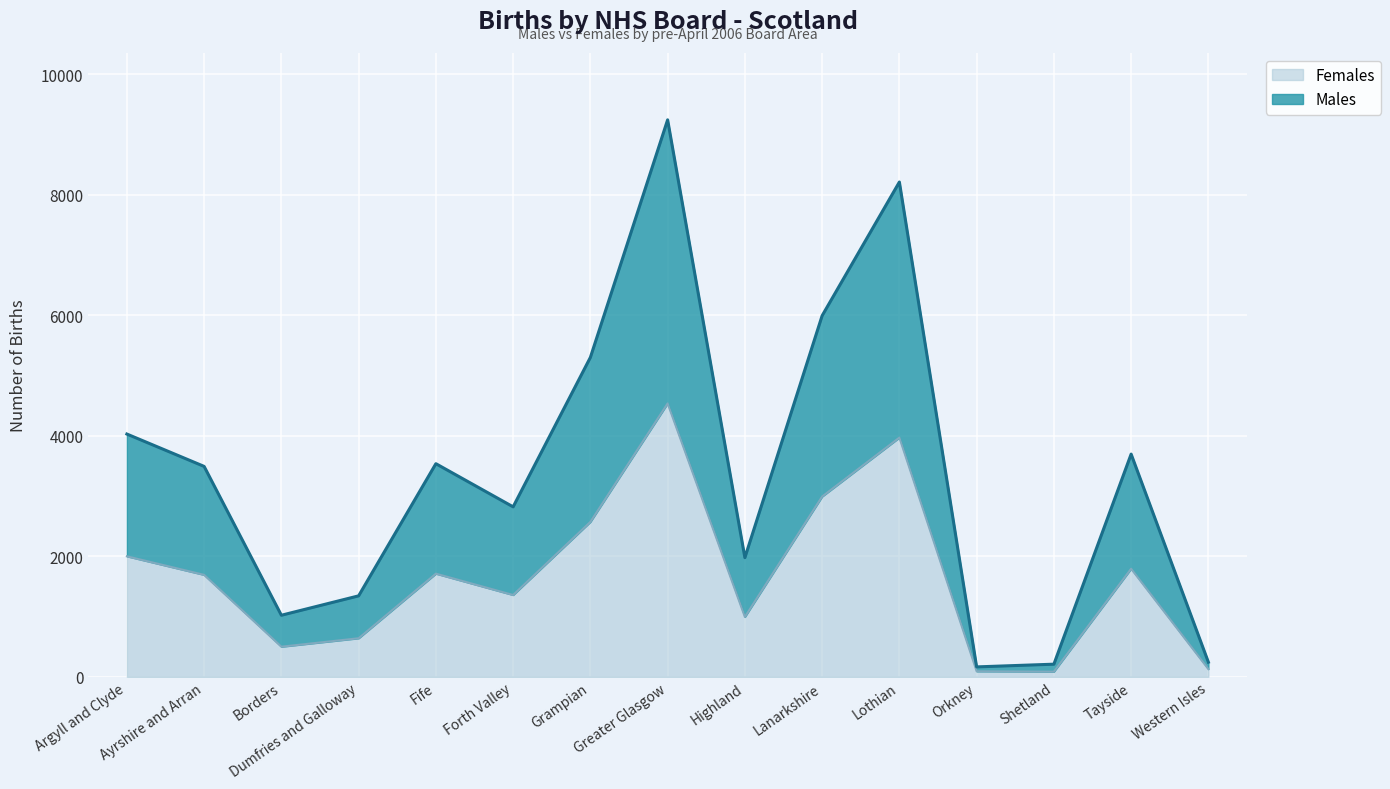

Does the chart display data point markers on the line(s)?

No